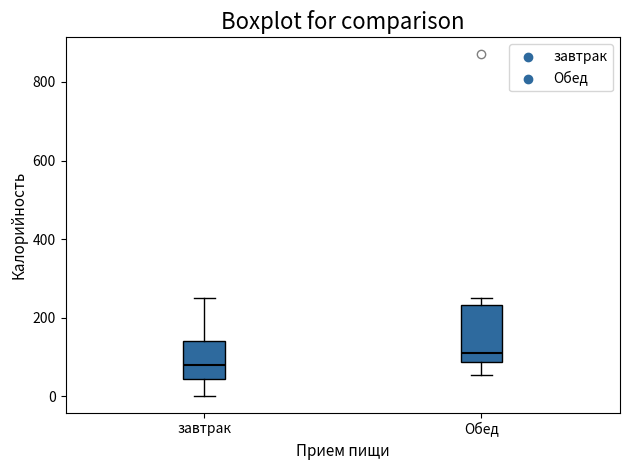

Comparing the boxes themselves (not the whiskers), which one is the tallest?

Обед